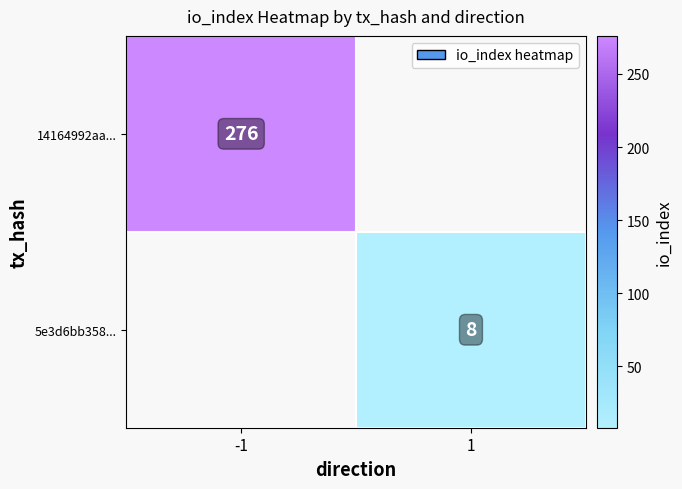

Is the value of 5e3d6bb358... at 1 greater than the value of 14164992aa... at -1?

No